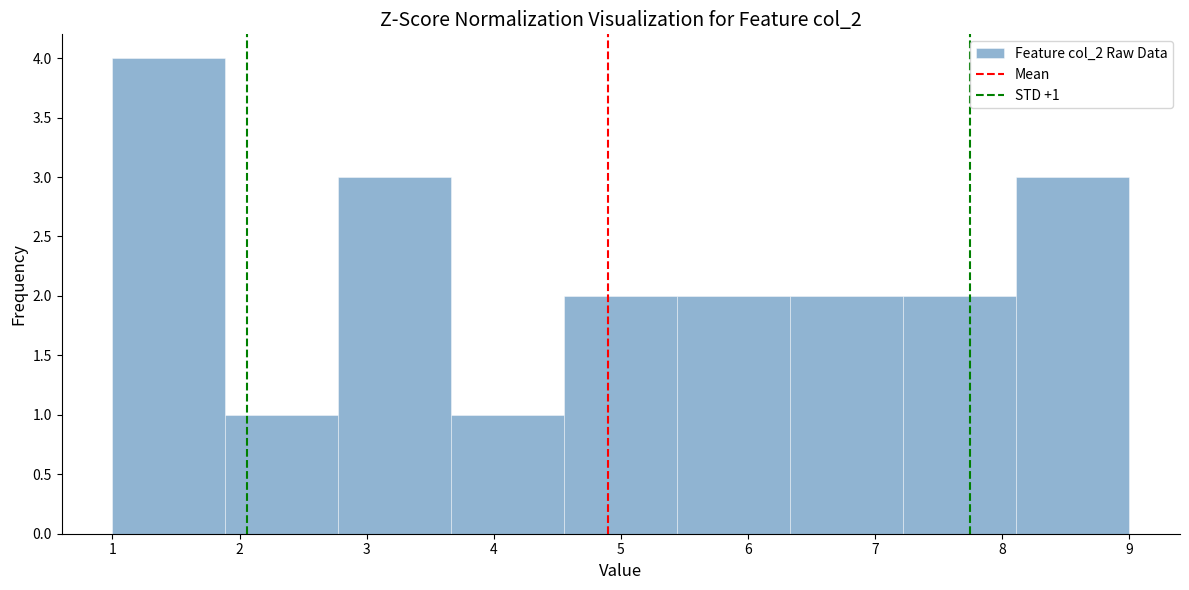

Over which range of the x-axis is the bar tallest?

1.0 to 1.9